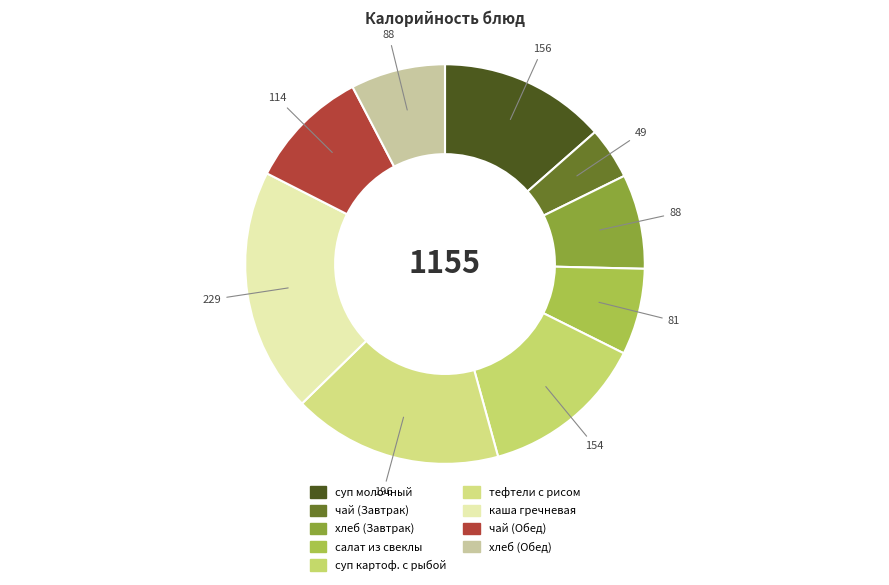

Rank the categories by value from highest to lowest.

каша гречневая рассыпчатая, тефтели с рисом, суп молочный с макар.изделиями, суп картофельный с рыбой, чай с сахаром (Обед), хлеб пшеничный (Завтрак), хлеб пшеничный (Обед), салат из свеклы с изюмом, чай с сахаром (Завтрак)